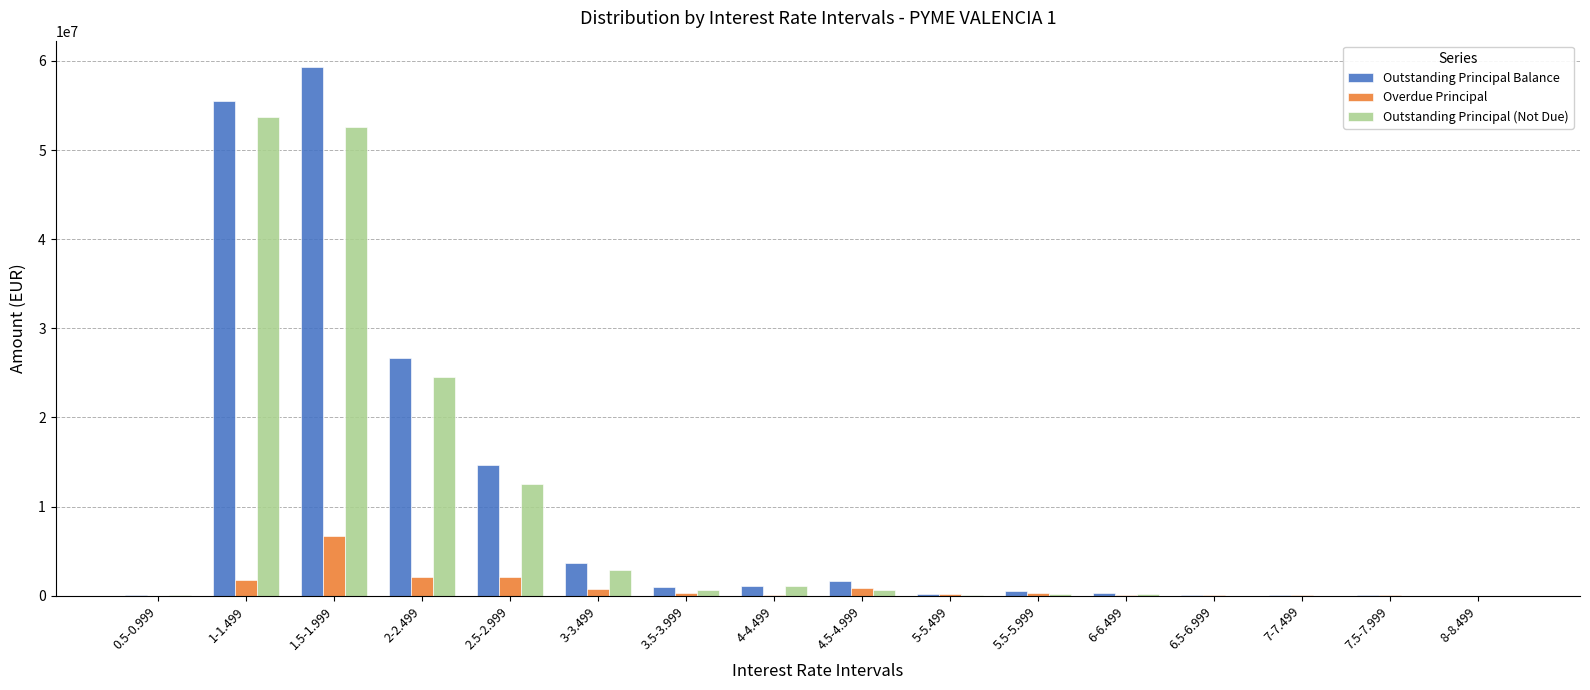

Is the value of Outstanding Principal Balance at 1-1.499 greater than the value of Outstanding Principal (Not Due) at 4-4.499?

Yes